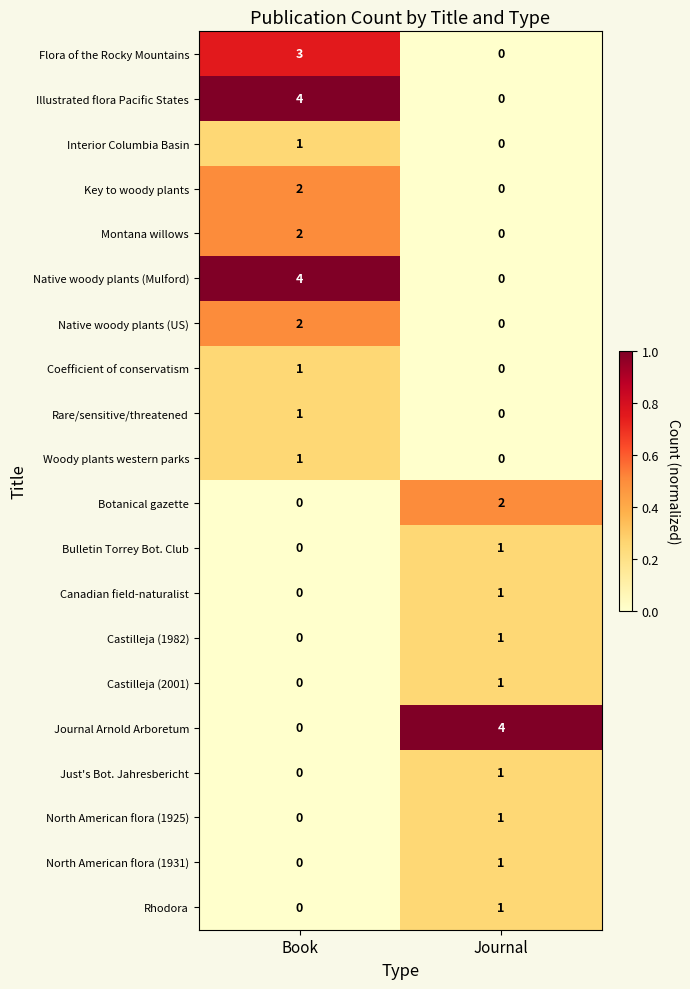

The Illustrated flora Pacific States series shows 4 at Book. True or false?

True